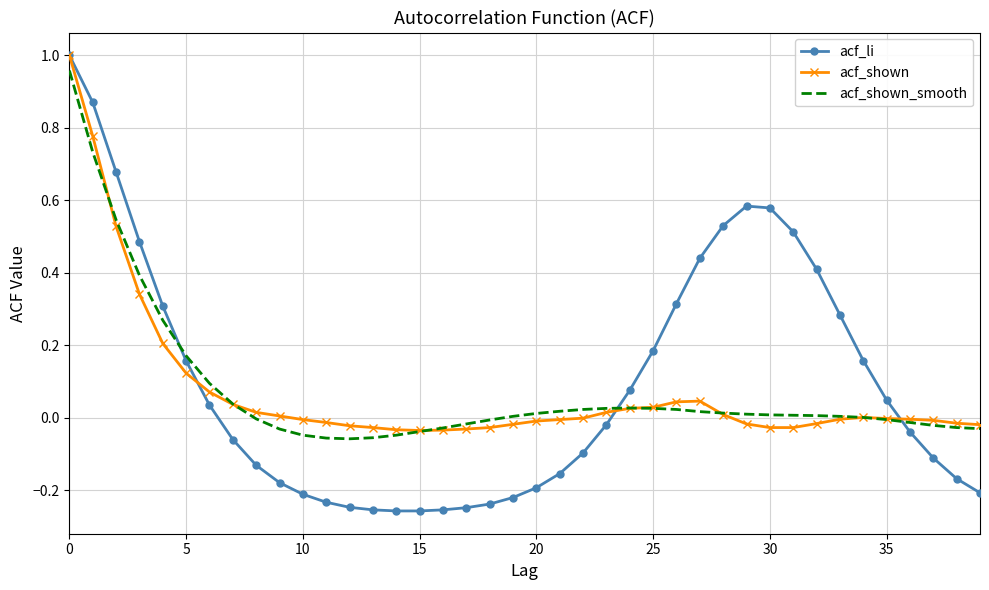

Which series has the largest range (max minus min)?

acf_li